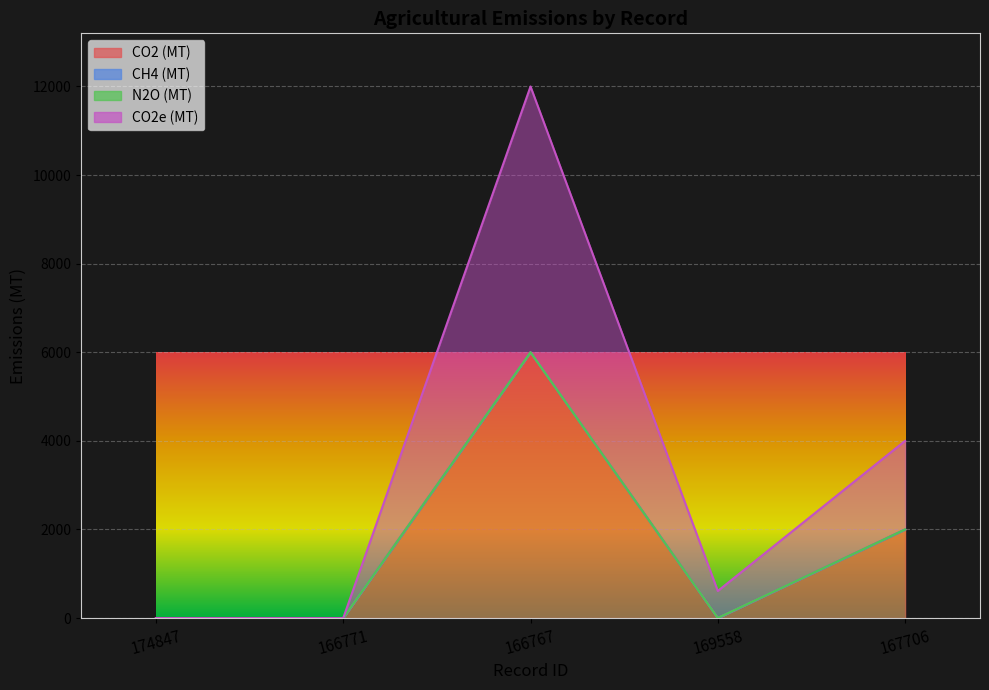

At which label is CO2 (MT) closest to 3000?

167706